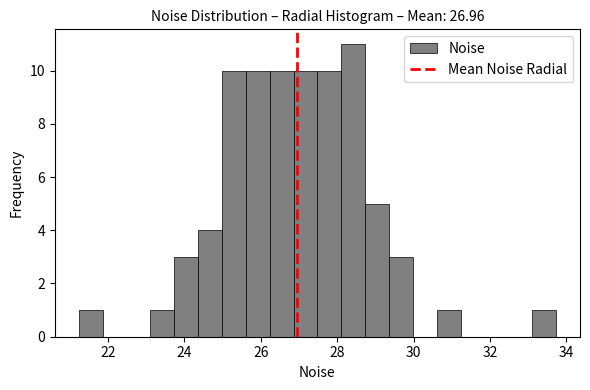

Read against the x-axis, roughly where is the centre of the tallest bar?

28.4